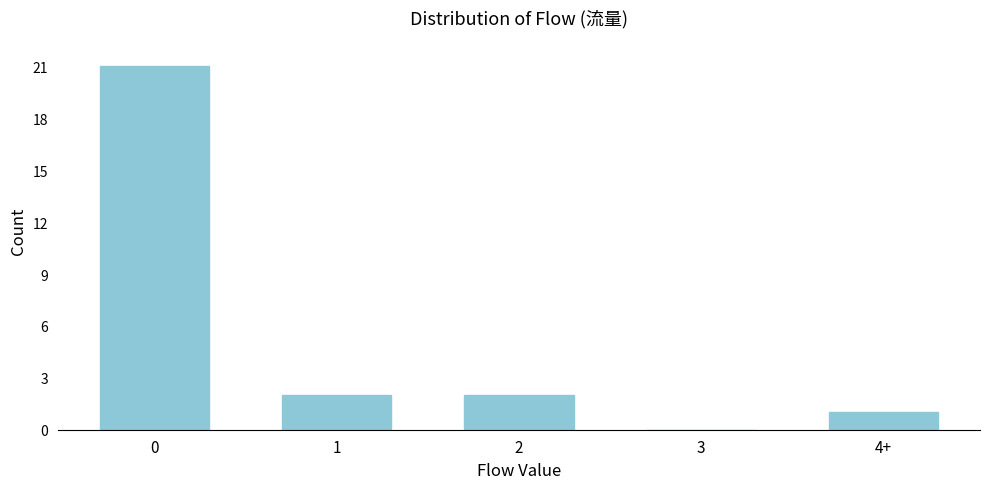

Reading right to left, list all the values displayed in this chart.

4+=1	3=0	2=2	1=2	0=21